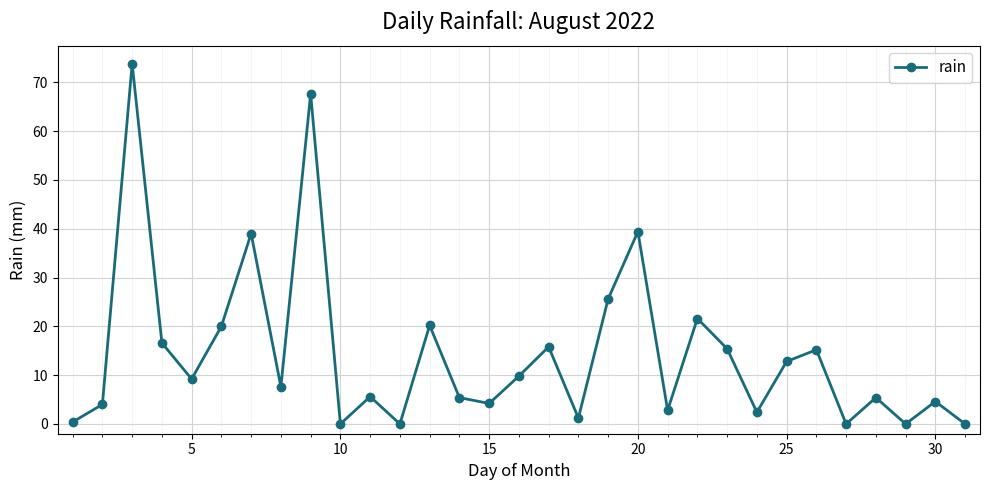

What is the maximum value shown in the chart?

73.8